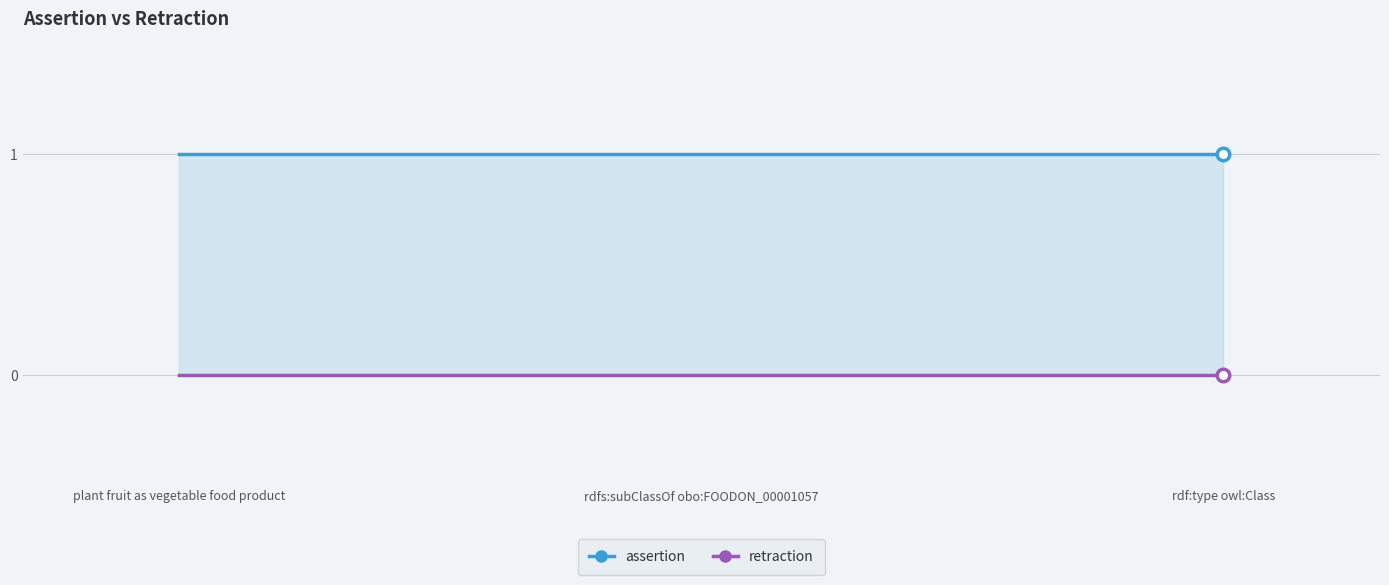

Which series has the largest total across all categories?

assertion